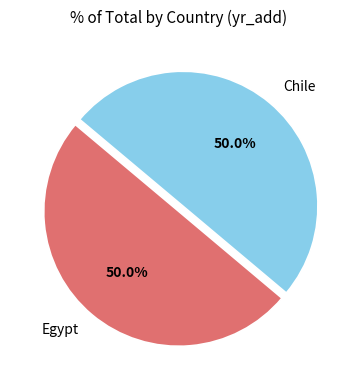

What percentage is NOT represented by Egypt?

50.0%